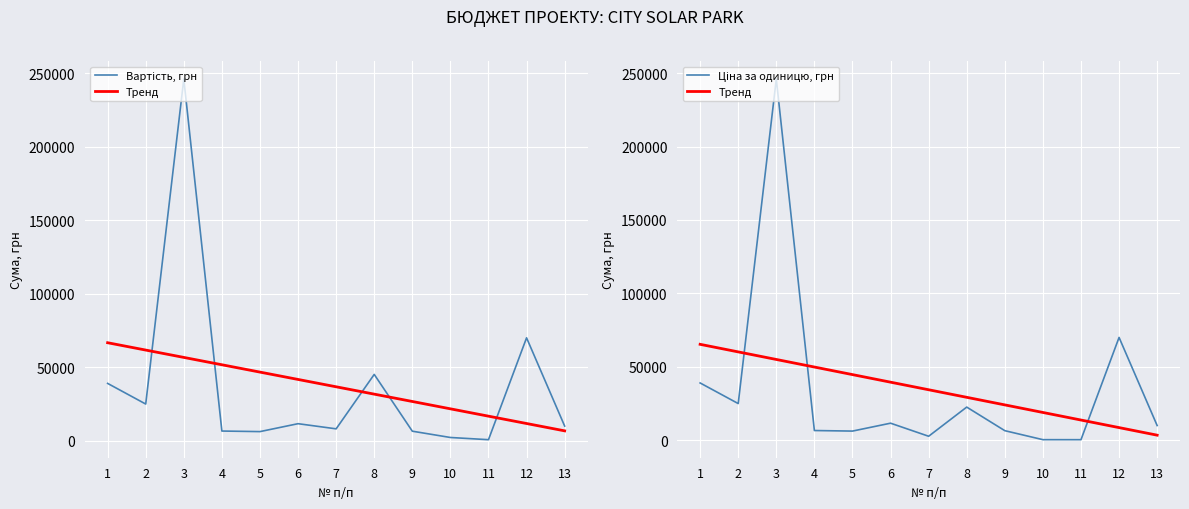

Which has a higher value, 4 or 5?

4